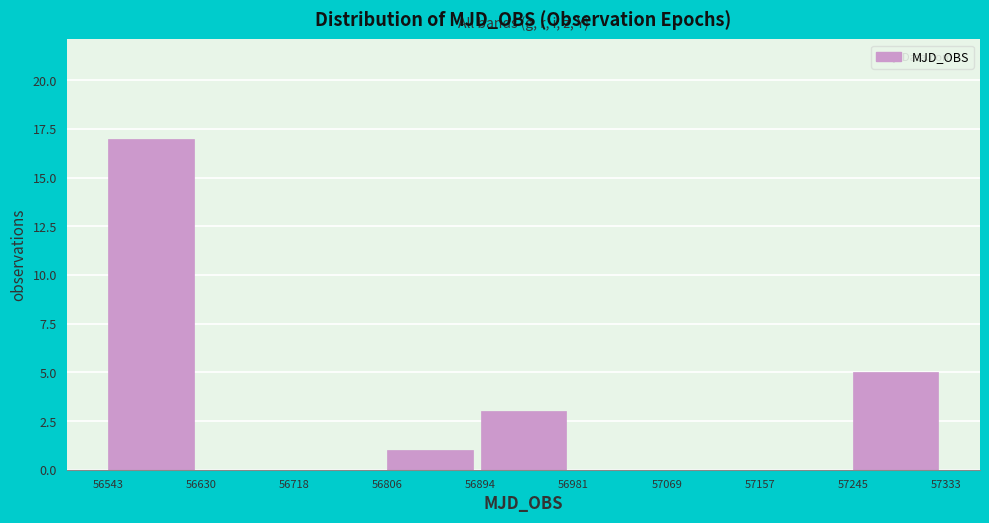

Which range on the x-axis has the tallest bar?

56543 to 56630